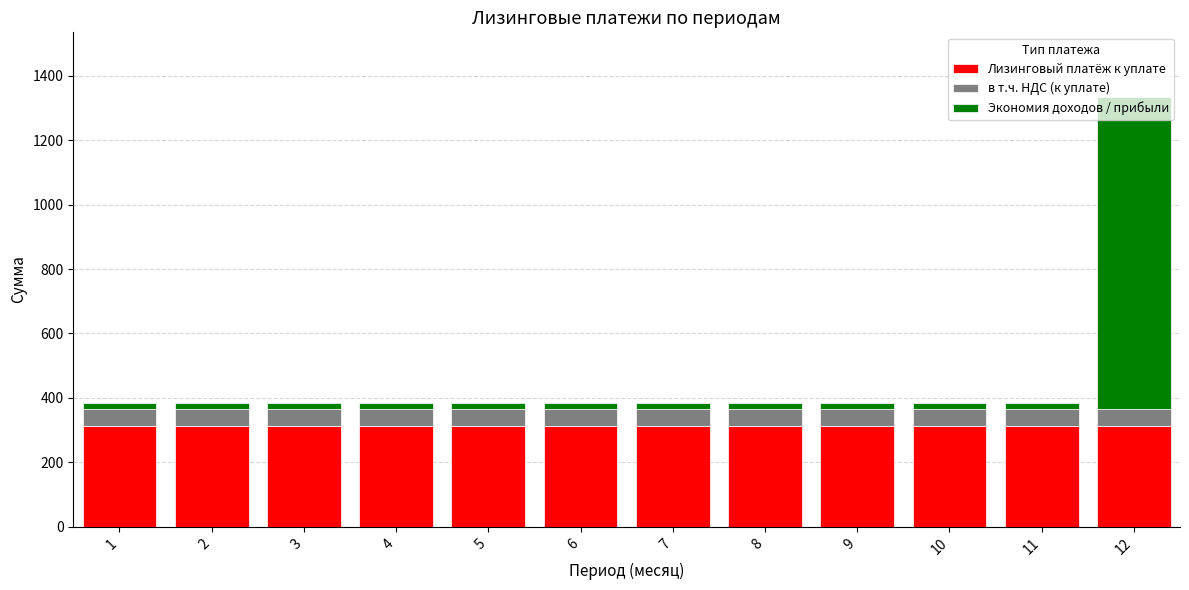

What is the sum of all Лизинговый платёж к уплате values?

3743.0